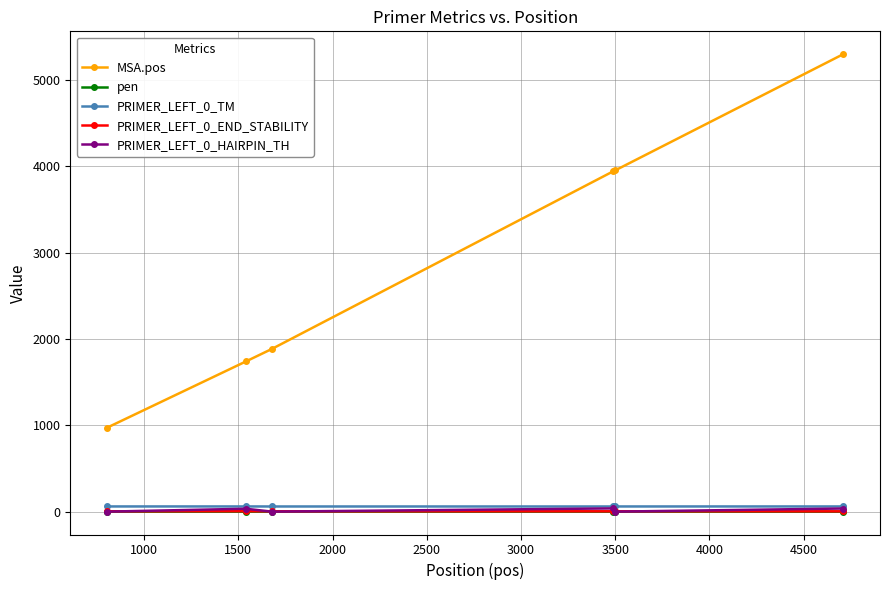

What is the maximum value shown in the chart?

5296.0